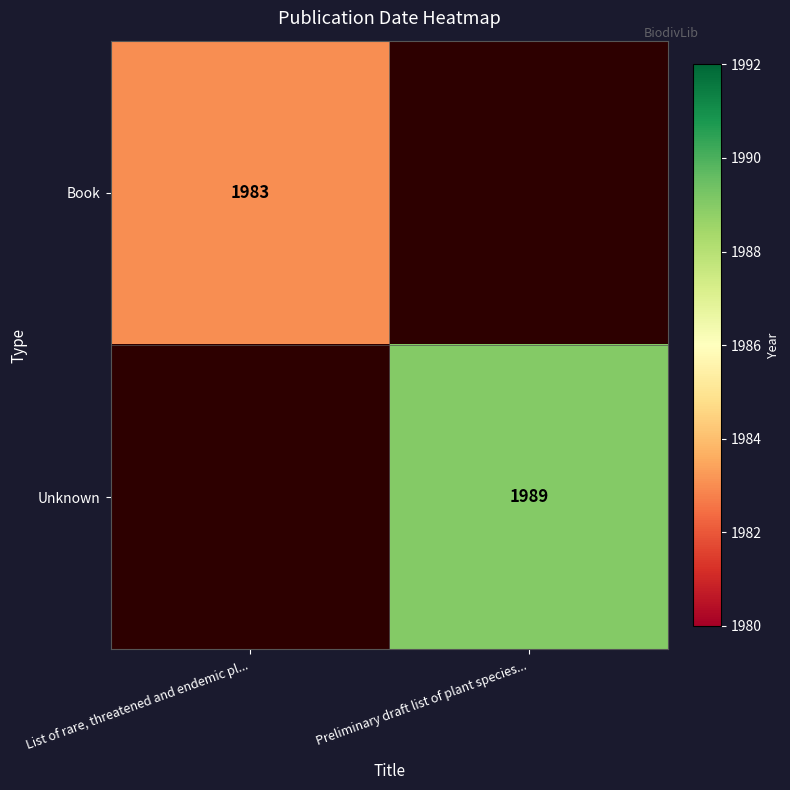

How many categories are shown in the chart?

2